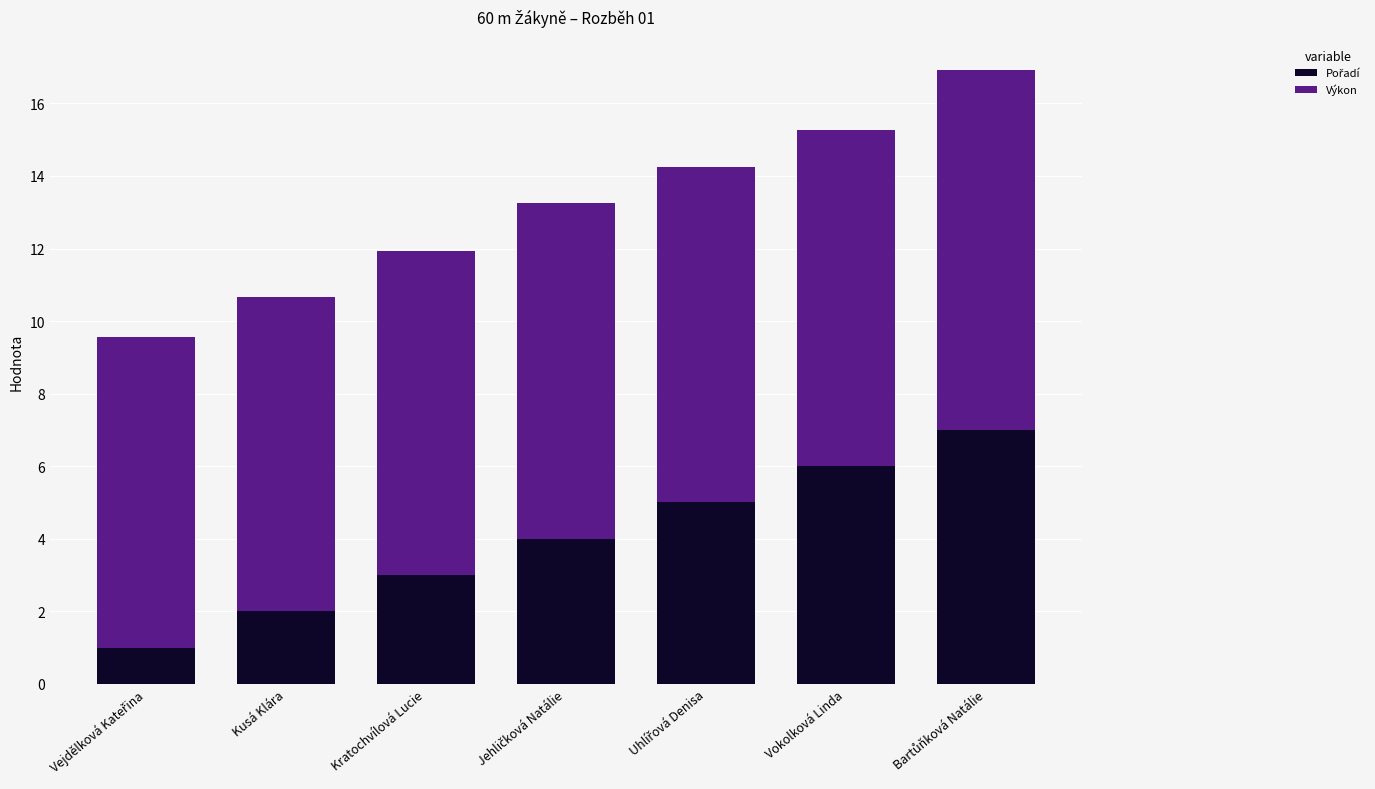

What is the total value across all series at Kratochvílová Lucie?

11.9